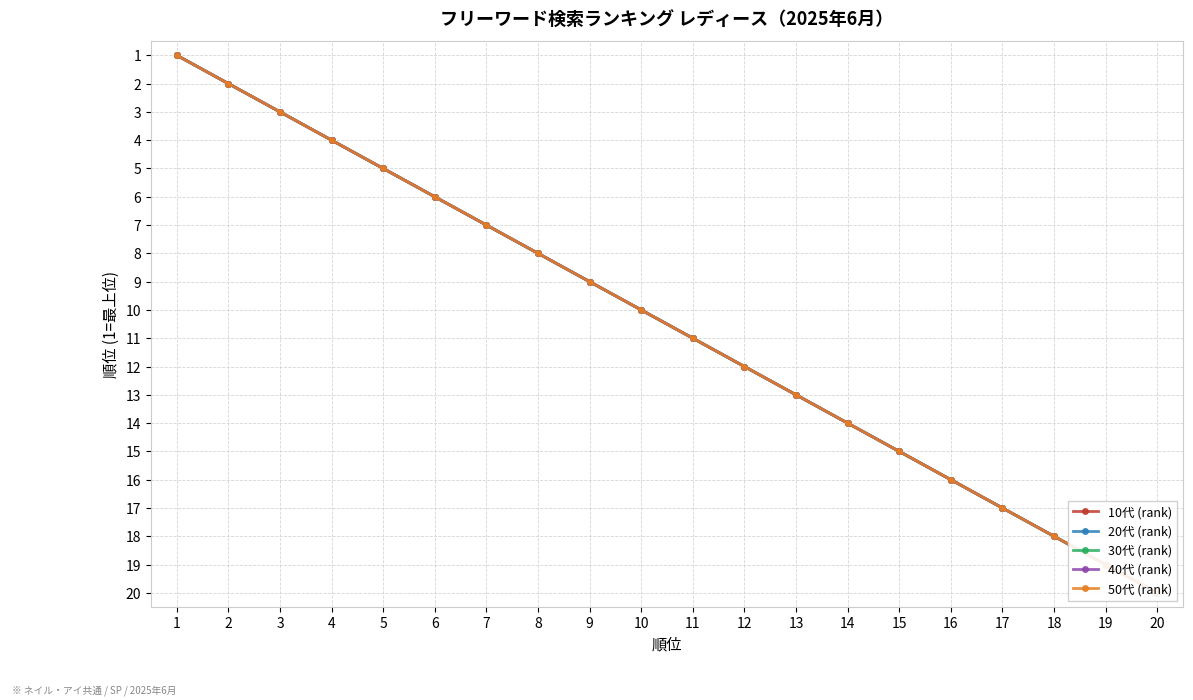

True or false: 30代 (rank) and 10代 (rank) cross at least once.

False